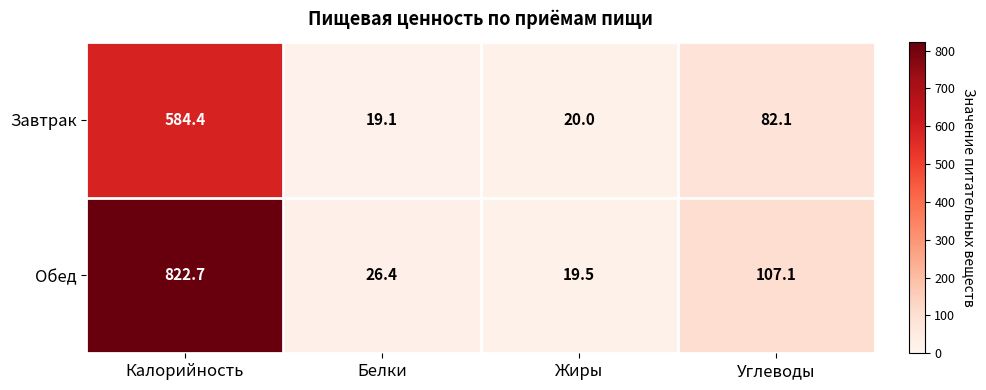

How many distinct data groups are displayed?

2